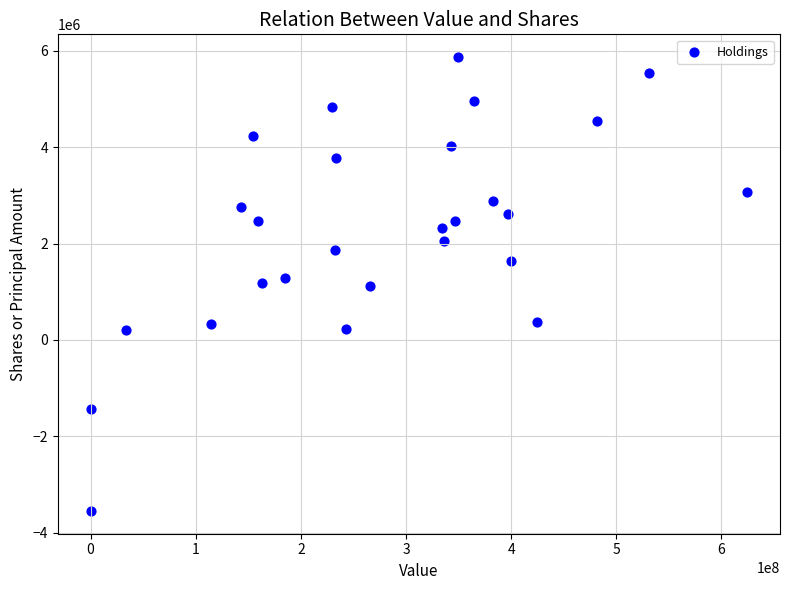

What is the range of Y values (max minus min)?

9421695